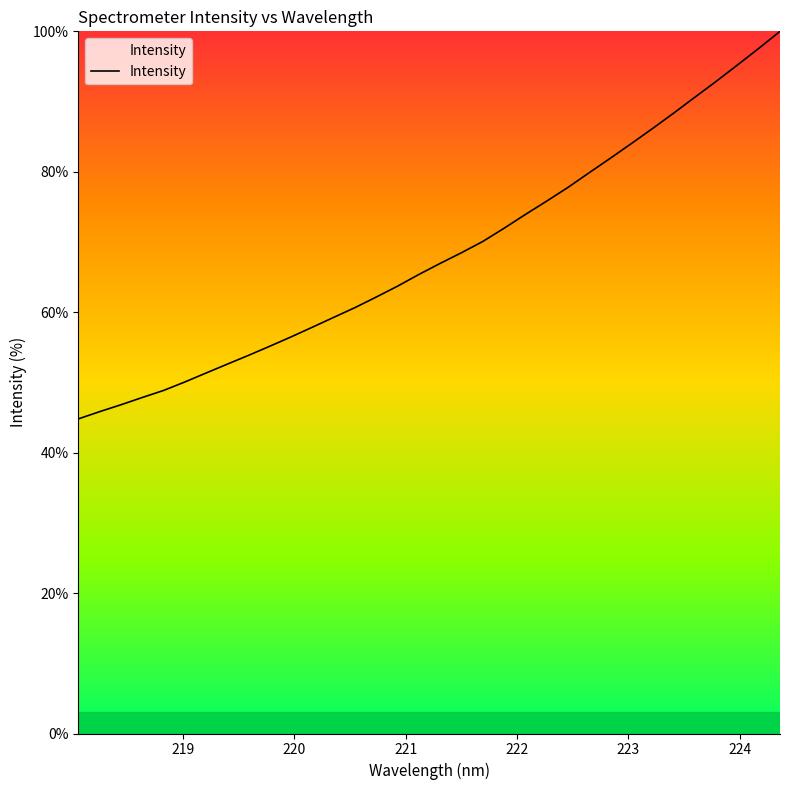

What is the maximum value shown in the chart?

100.0